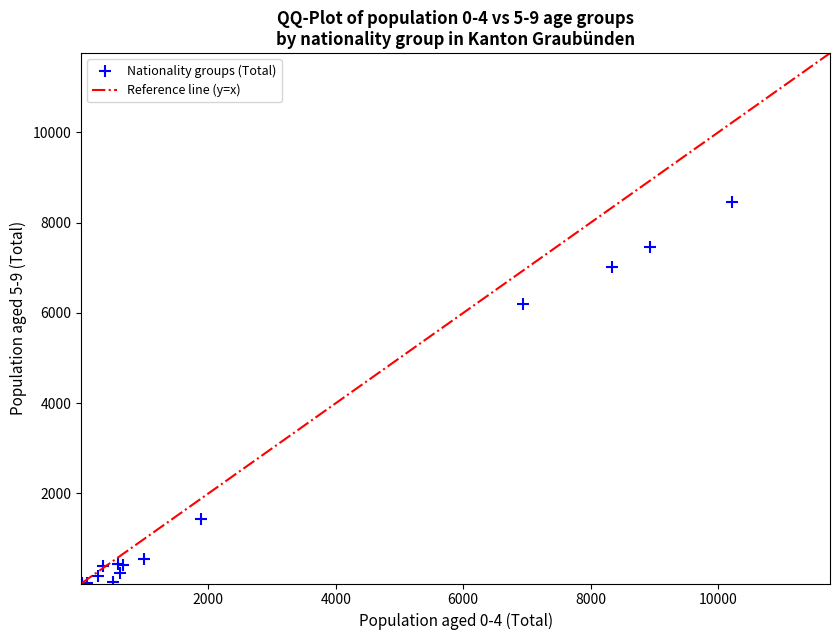

What Y value in the scatter plot is closest to 4227?

6195